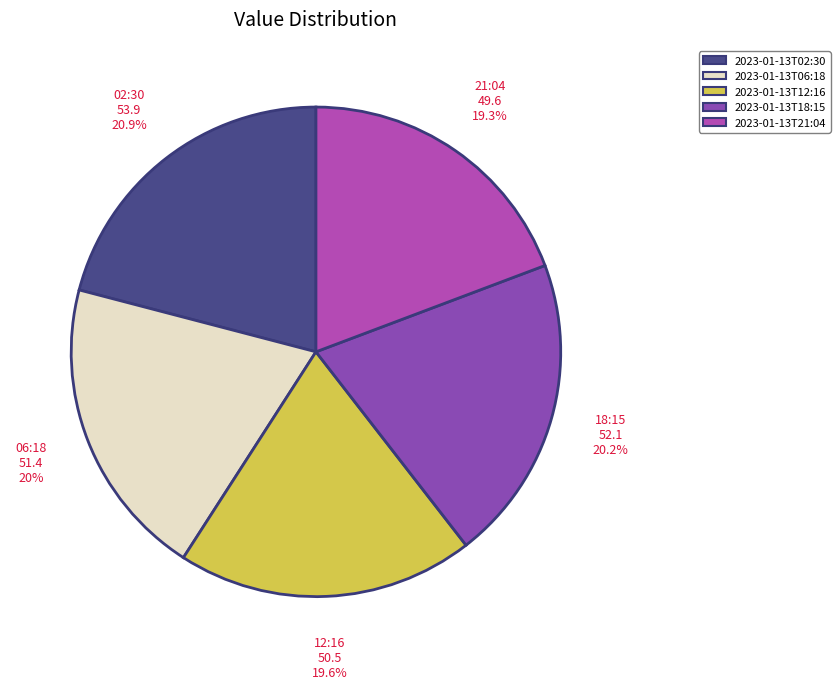

How many slices are in this pie chart?

5